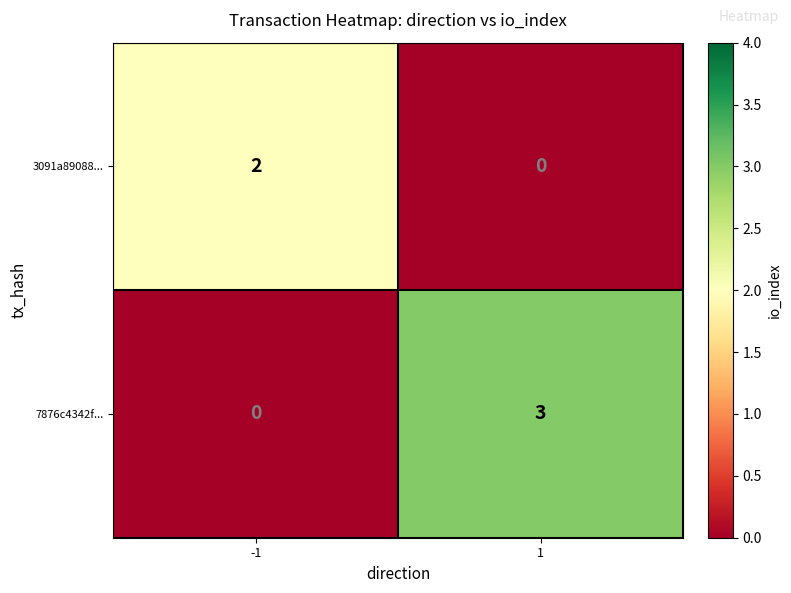

What is the greatest value displayed?

3